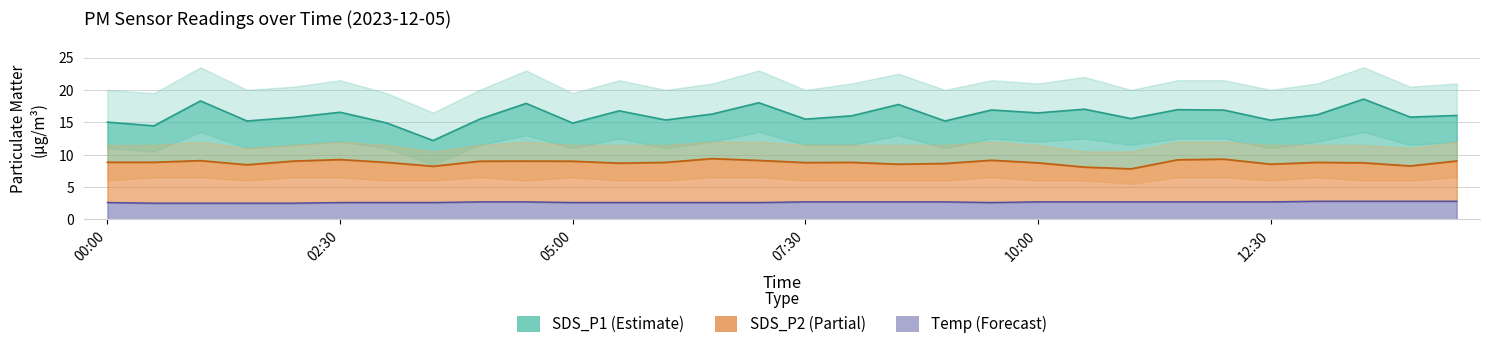

Rank the series by their maximum value, from lowest to highest.

Temp, SDS_P2, SDS_P1